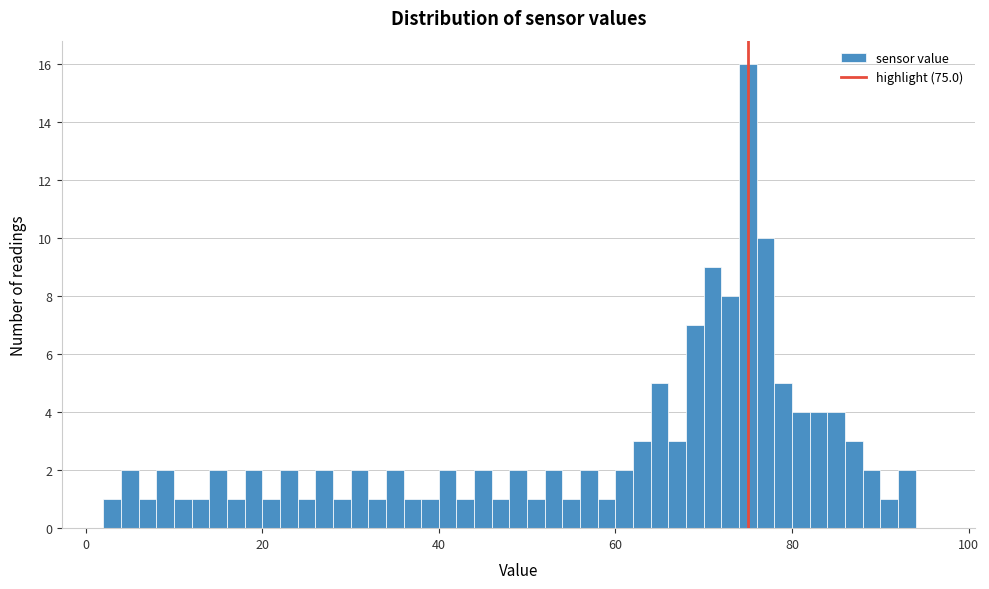

Around what value on the x-axis is the tallest bar? Give the approximate position of its centre, as read against the axis.

76